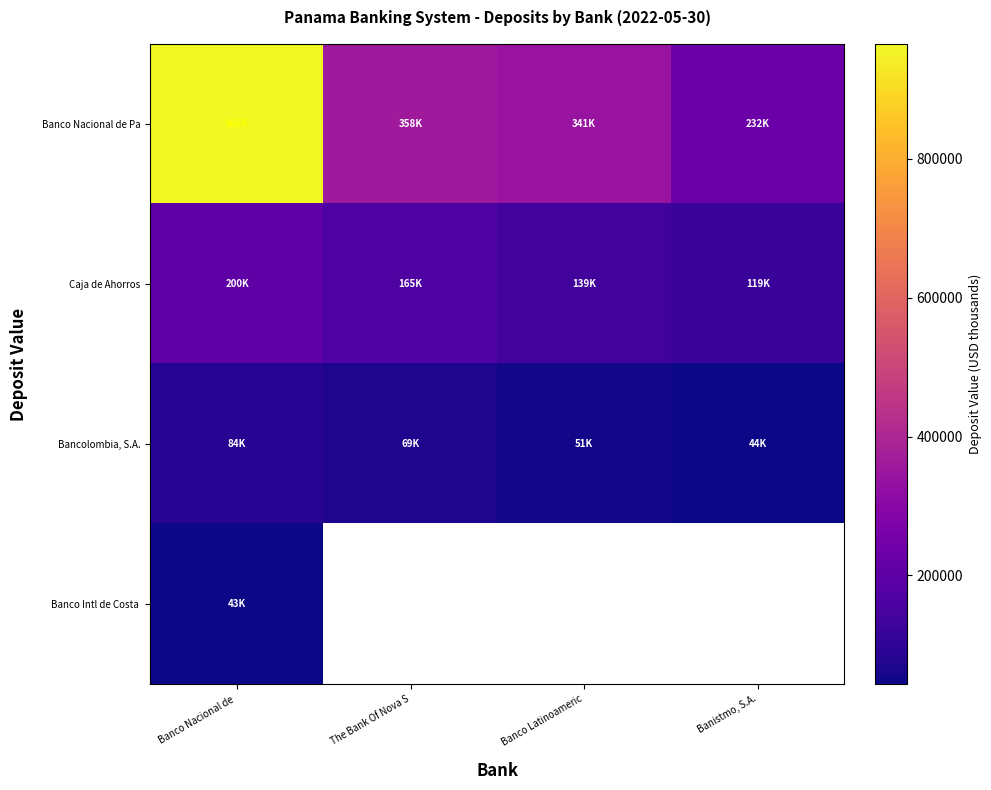

At which category is the sum across all series the highest?

Banco Nacional de 